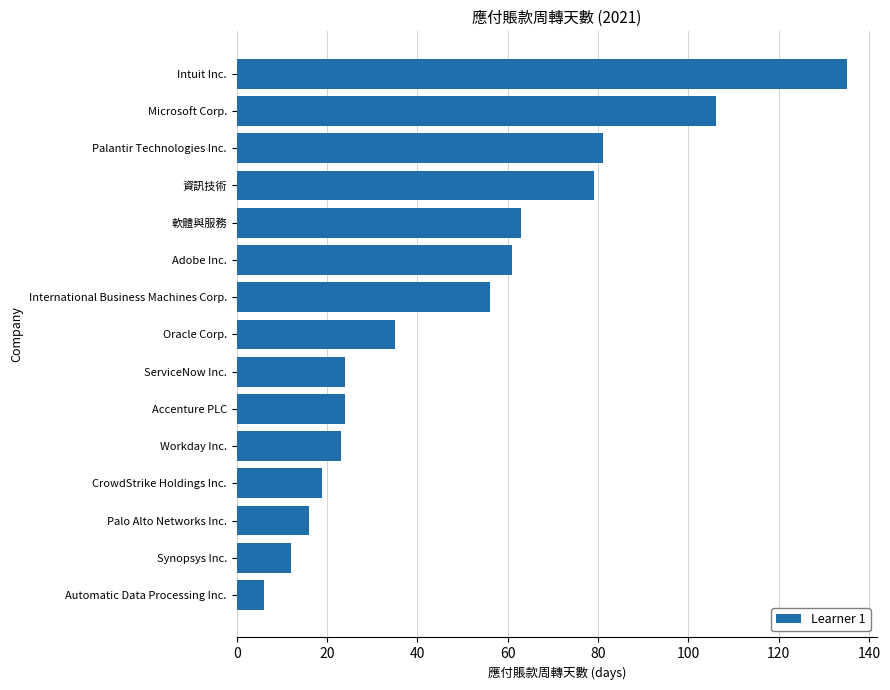

True or false: the data shows 12 at Synopsys Inc..

True